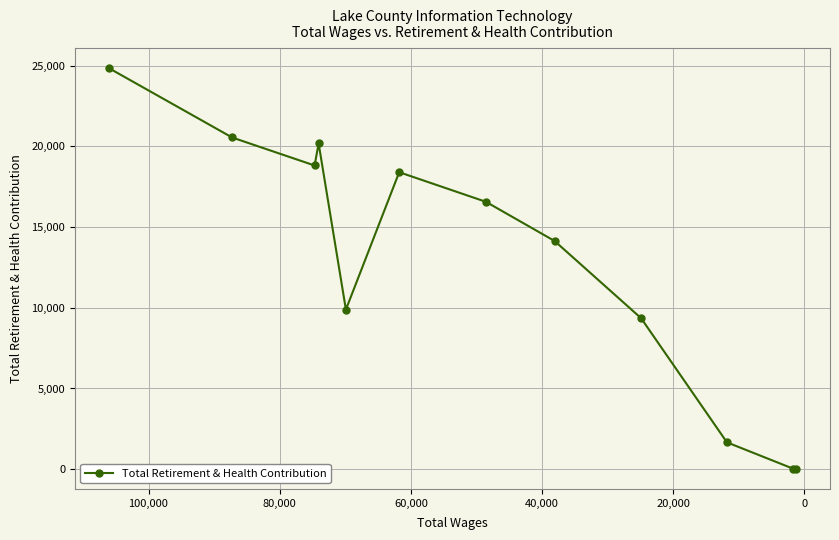

What is the value of the 5th point from the left?

9890